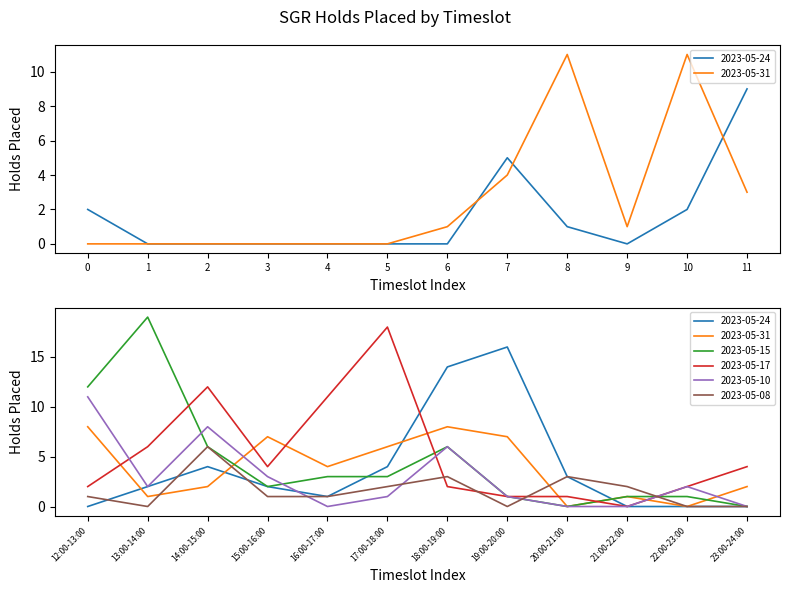

At which category is the sum across all series the highest?

18:00-19:00